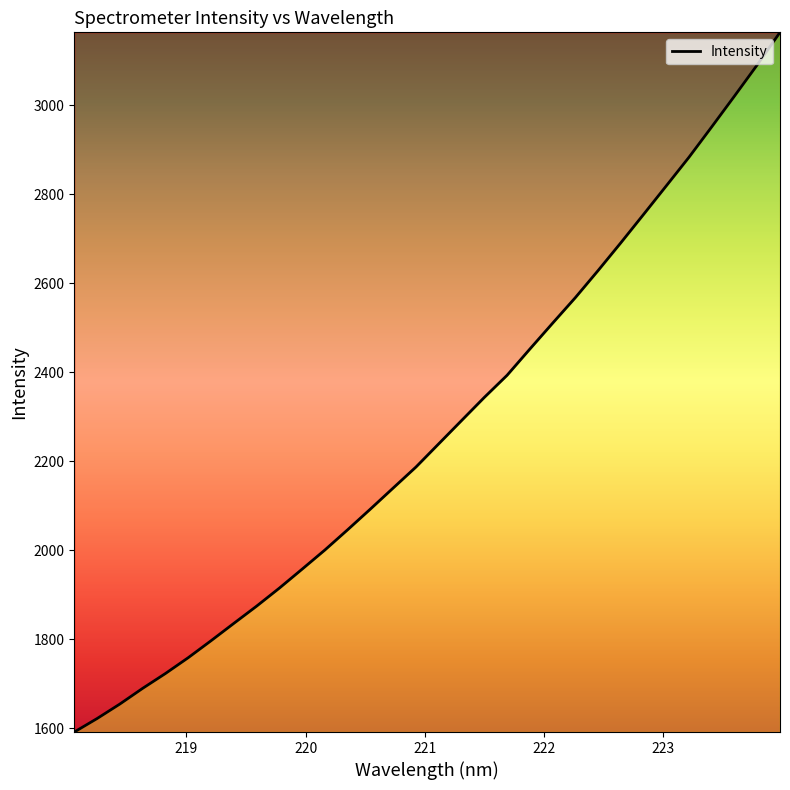

What is the minimum value shown in the chart?

1591.0